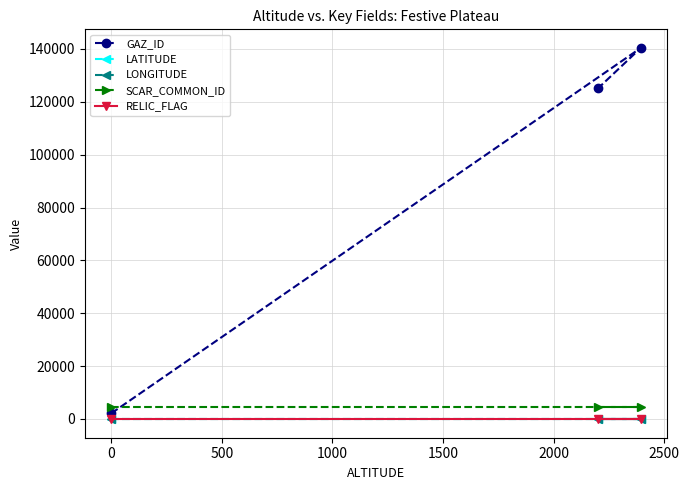

Which series has the widest spread of values?

GAZ_ID